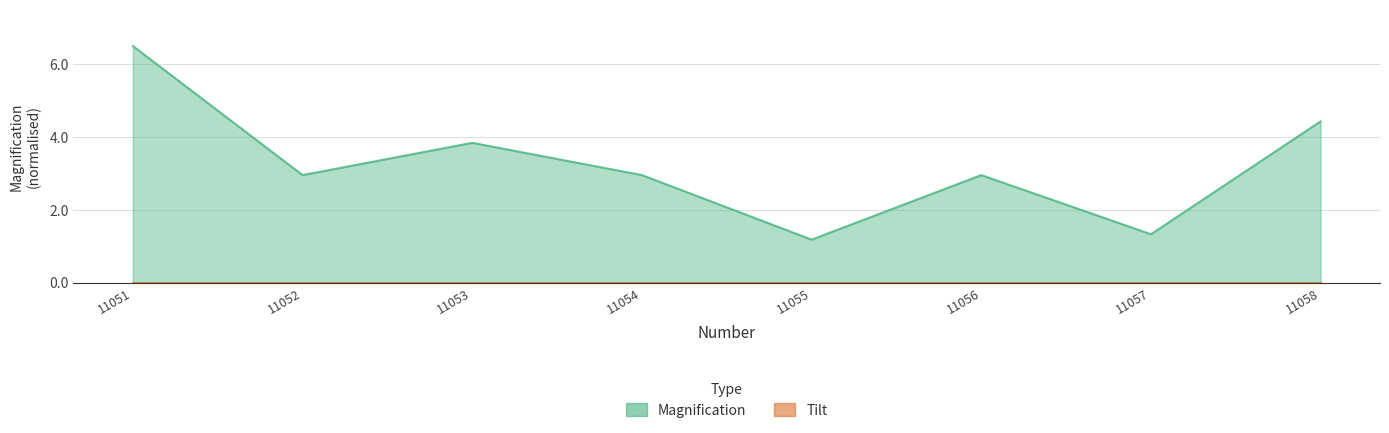

What is the ratio of the value at 11054 to the value at 11057?

2.2